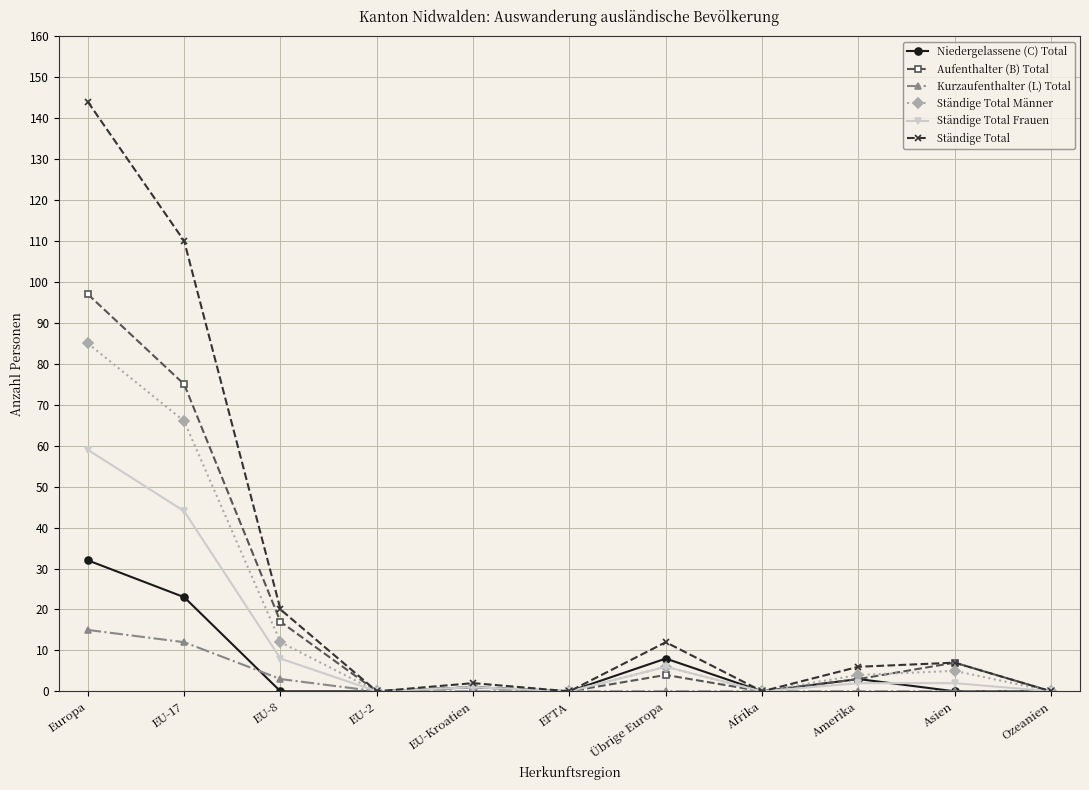

What are all the series names shown in the legend?

Niedergelassene (C) Total, Aufenthalter (B) Total, Kurzaufenthalter (L) Total, Ständige Total Männer, Ständige Total Frauen, Ständige Total